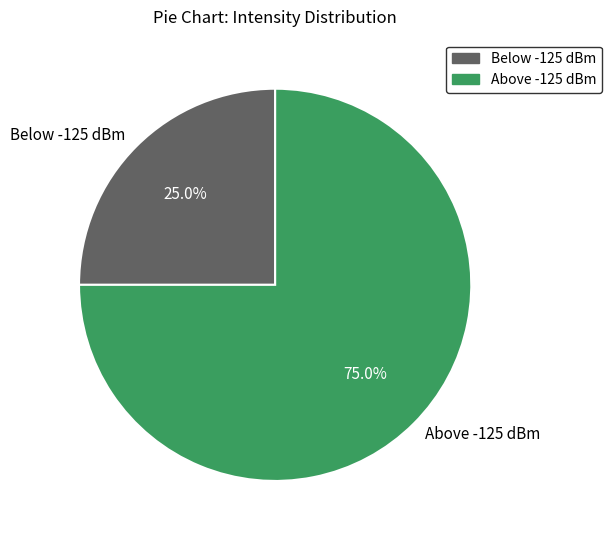

Between Above -125 dBm and Below -125 dBm, which is larger?

Above -125 dBm